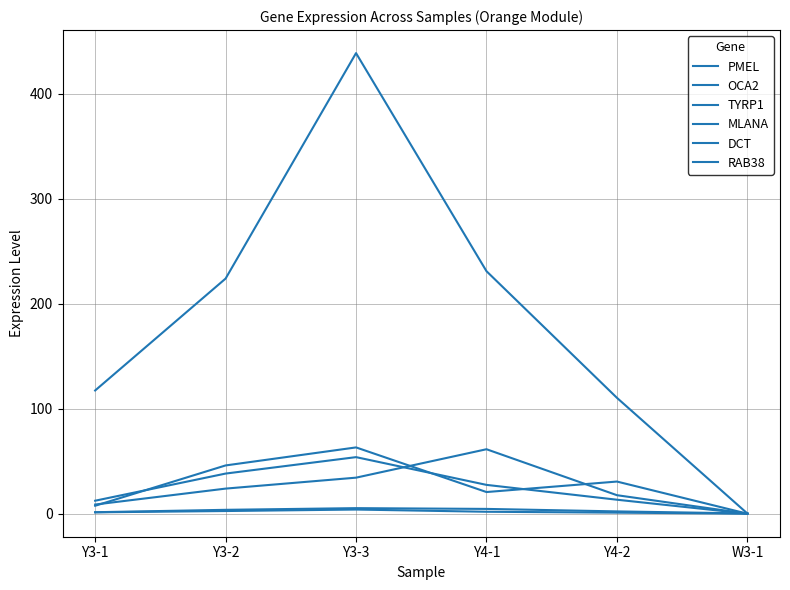

Is this an area chart (filled region under the line)?

No